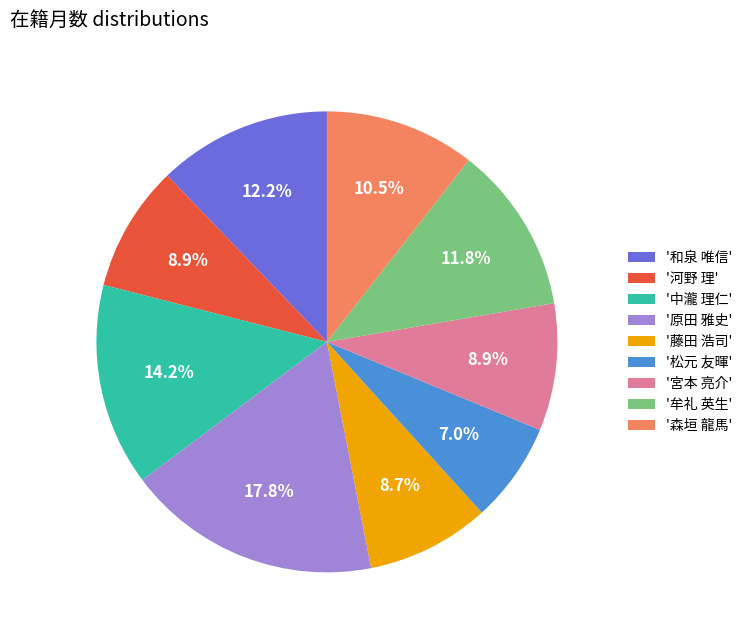

Approximately how many times larger is the value at '藤田 浩司' compared to '松元 友暉'?

1.2